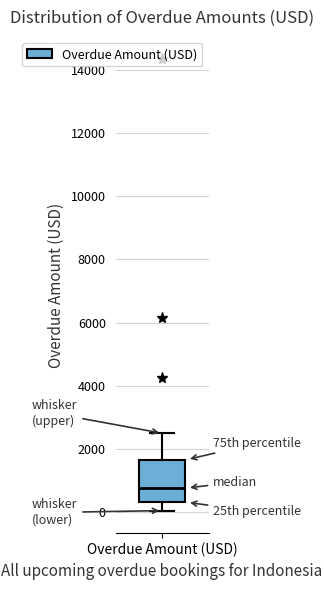

Transcribe this box plot: give where the median line is, the range the box spans, and where the two whiskers end, as read against the y-axis. The values are not printed on the chart, so give them approximately, as read against the axis.

median 800, box 400 to 1600, whiskers 0 to 2400